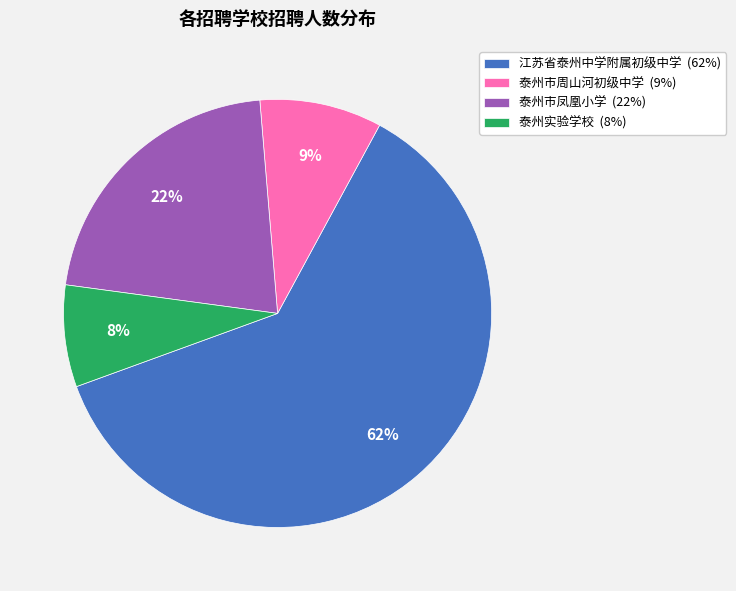

How many segments does this pie chart have?

4